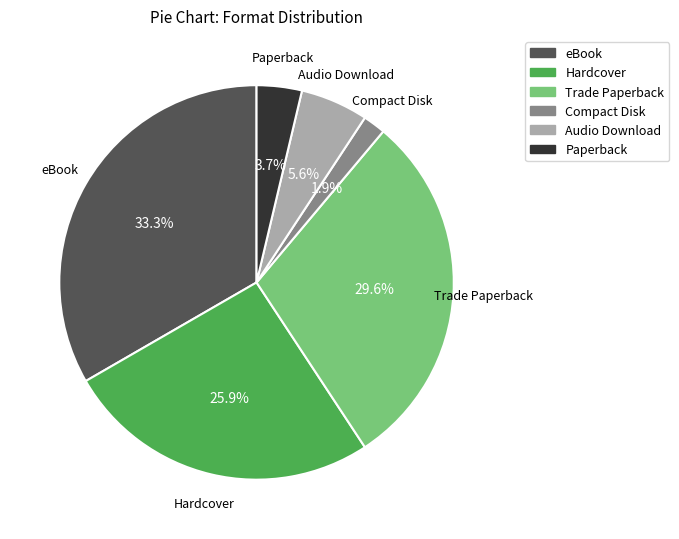

To the nearest percent, what is the average slice percentage?

17%